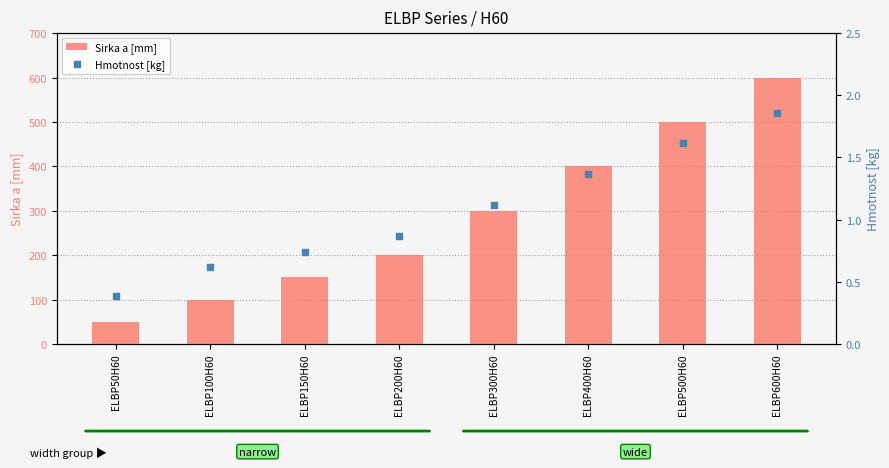

Which series has the largest Y range (max minus min)?

Sirka a [mm]